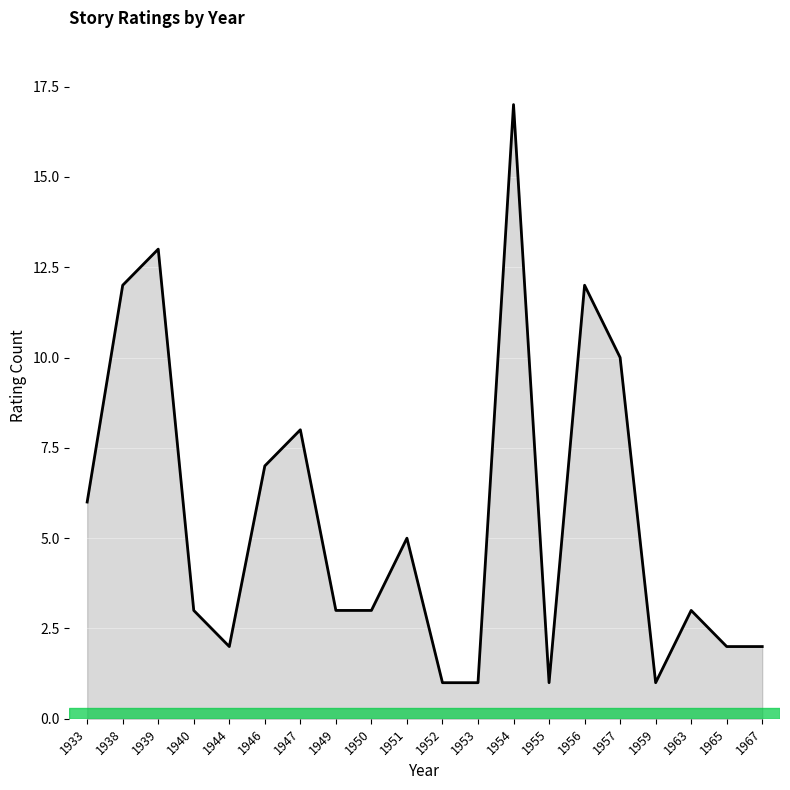

What is the difference between the maximum and minimum values?

16